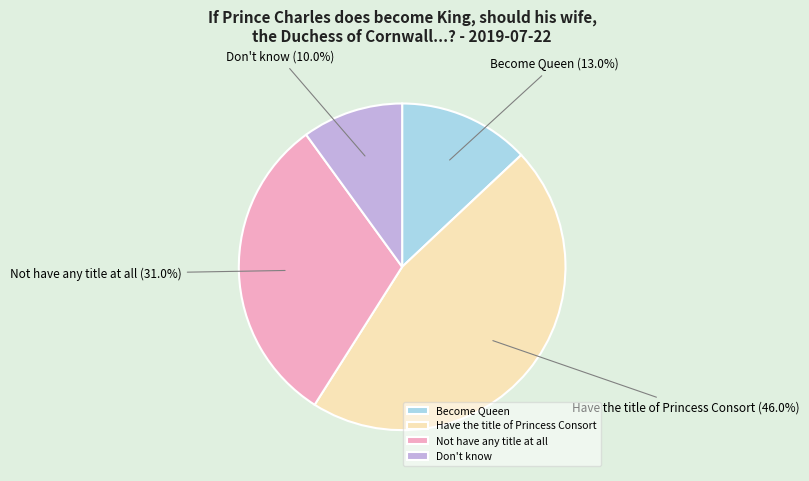

To the nearest percent, what is the difference between the largest and smallest slice percentages?

36%